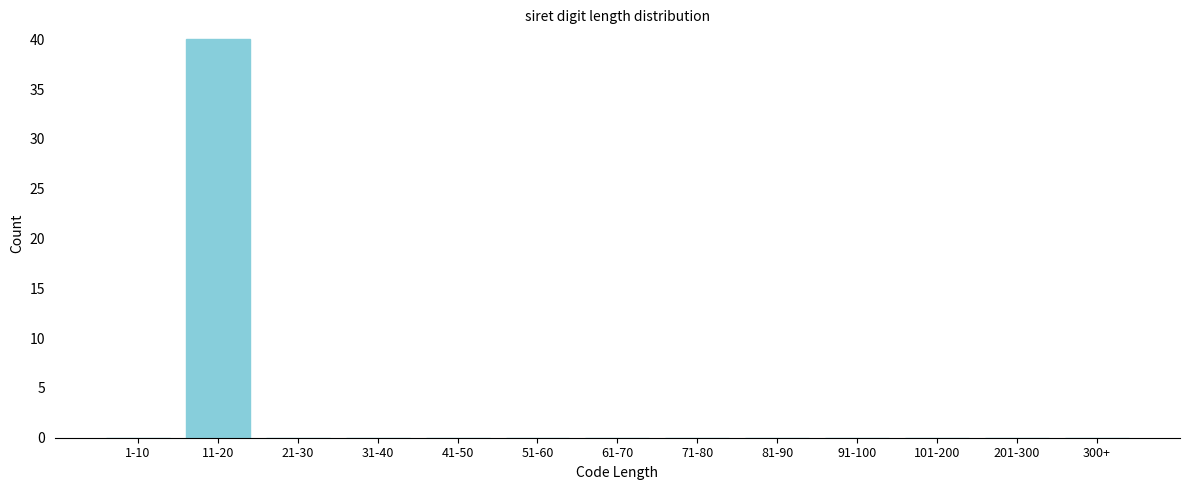

Reading left to right, extract all data points from this chart.

1-10=0	11-20=40	21-30=0	31-40=0	41-50=0	51-60=0	61-70=0	71-80=0	81-90=0	91-100=0	101-200=0	201-300=0	300+=0